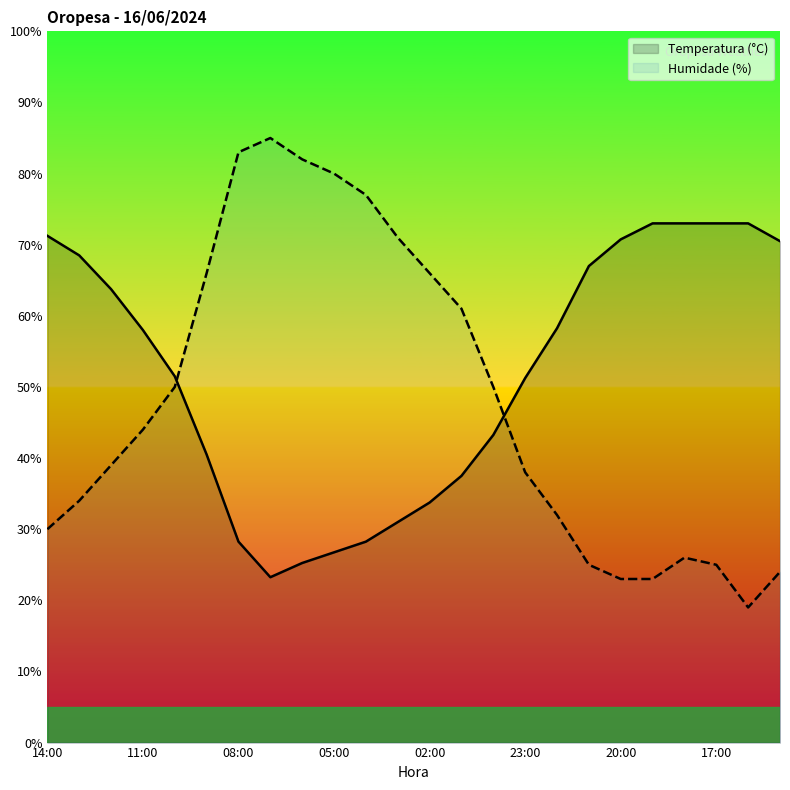

True or false: Temperatura (°C) and Humidade (%) intersect in this chart.

True